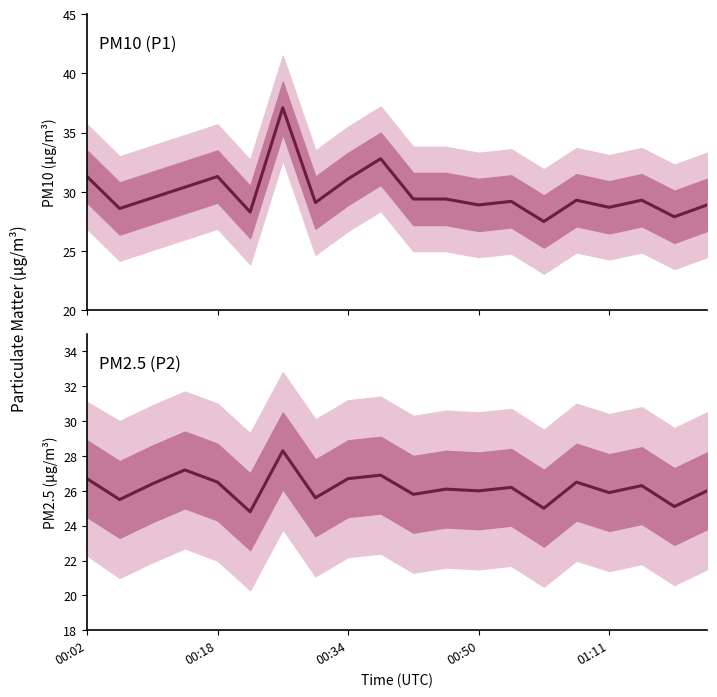

What is the sum of all P1 values?

598.0